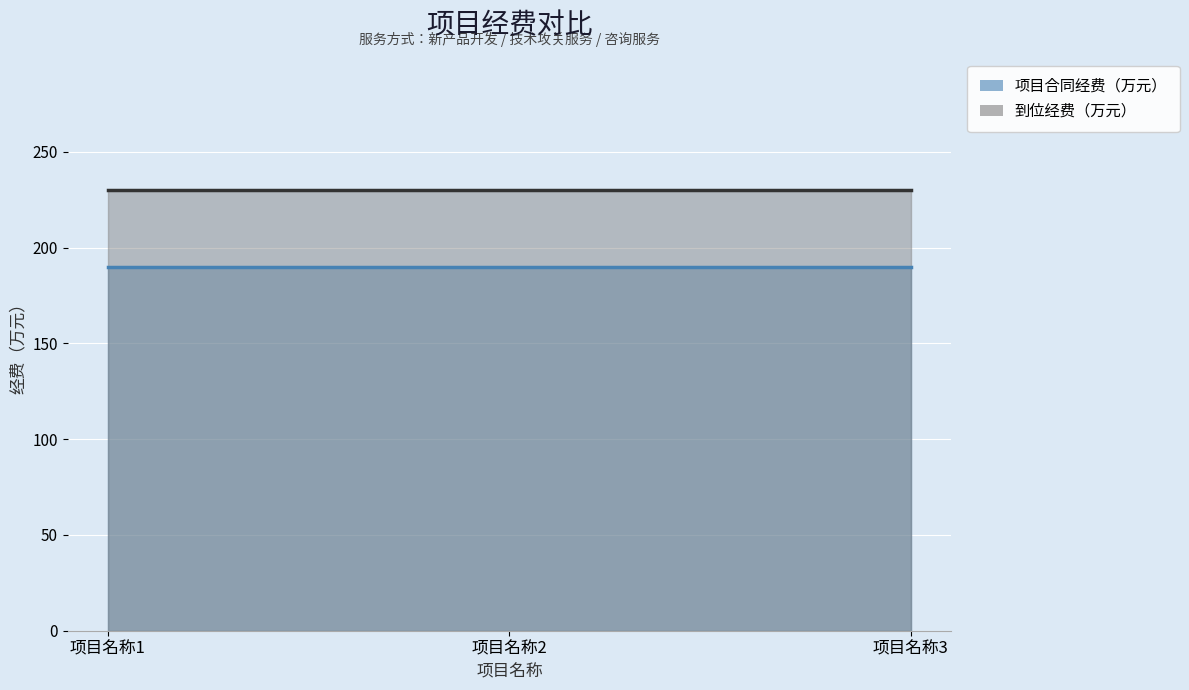

At which label does 到位经费（万元） reach its minimum?

项目名称1